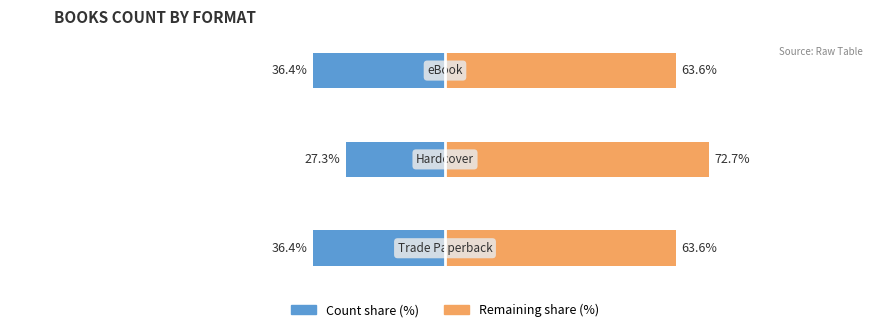

What is the minimum value for Remaining share (%)?

63.6